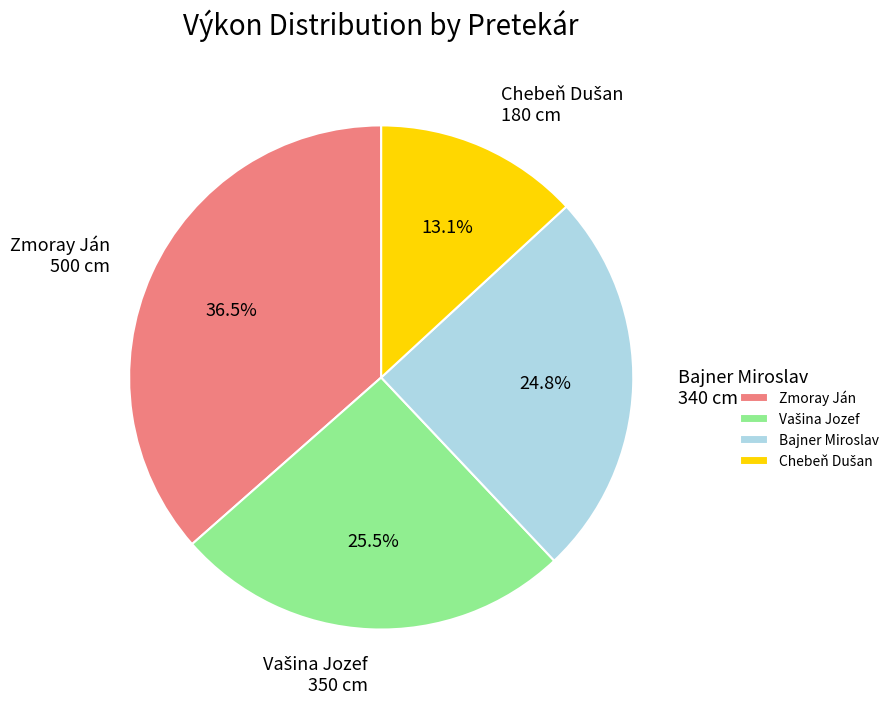

Is there a majority slice in this chart?

No